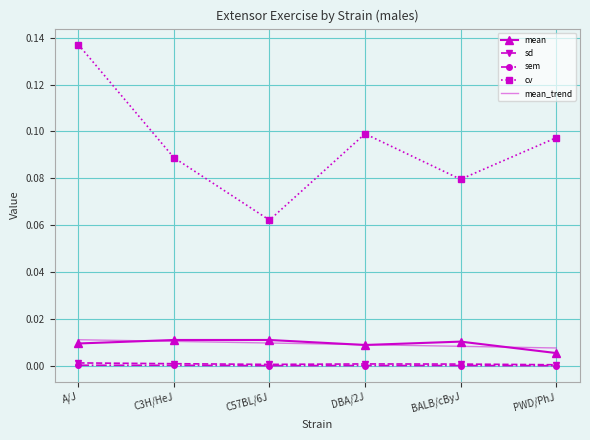

Is it true that mean_trend equals 0.0 at C3H/HeJ?

True